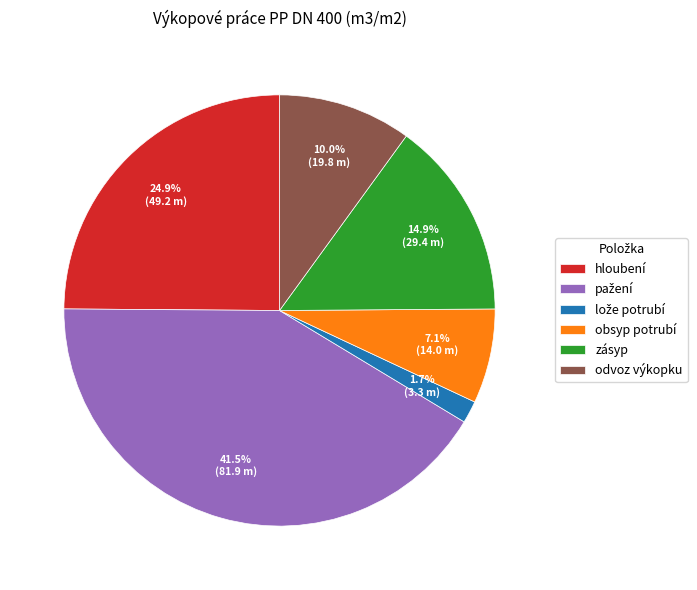

What percentage is the odvoz výkopku slice, to the nearest percent?

10%